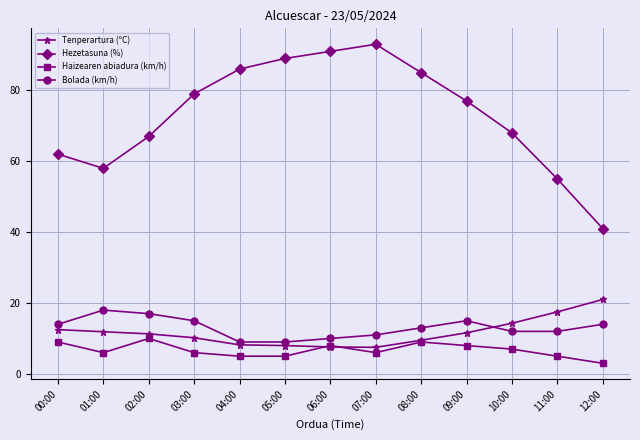

True or false: Haizearen abiadura (km/h) and Hezetasuna (%) cross at least once.

False